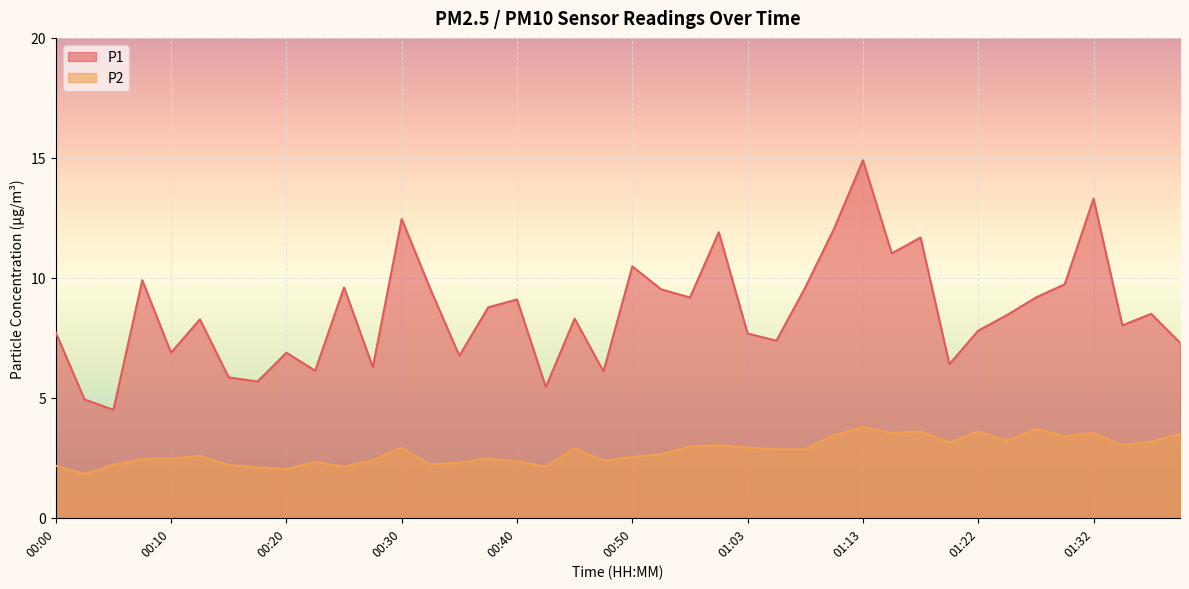

How many lines are shown in the chart?

2